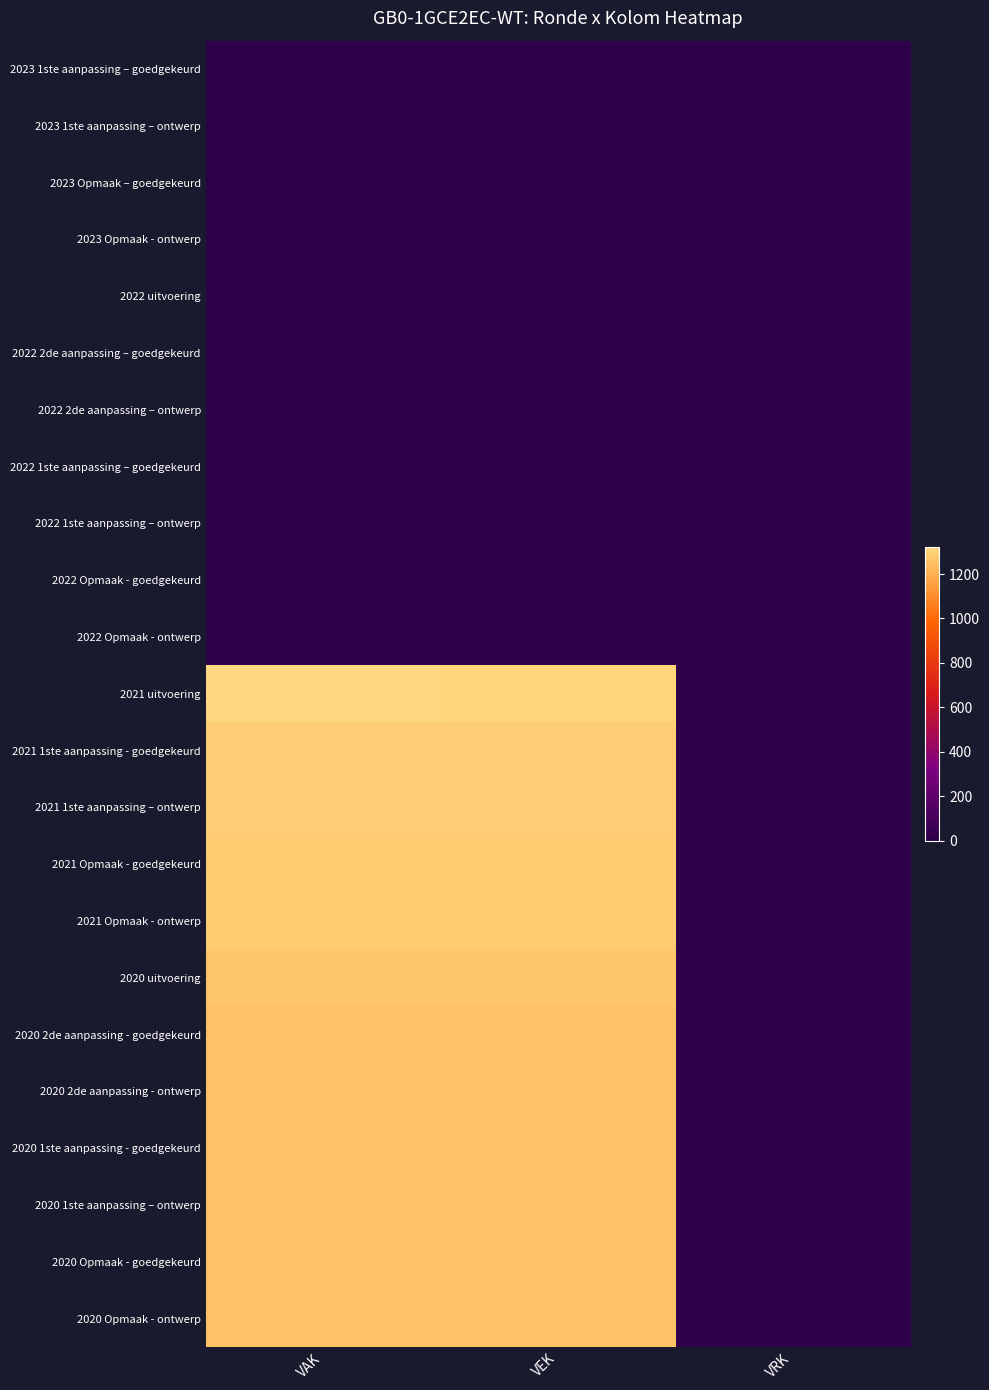

Reading left to right, transcribe all the data shown in this chart.

2023 1ste aanpassing – goedgekeurd: VAK=0	VEK=0	VRK=0
2023 1ste aanpassing – ontwerp: VAK=0	VEK=0	VRK=0
2023 Opmaak – goedgekeurd: VAK=0	VEK=0	VRK=0
2023 Opmaak - ontwerp: VAK=0	VEK=0	VRK=0
2022 uitvoering: VAK=0	VEK=0	VRK=0
2022 2de aanpassing – goedgekeurd: VAK=0	VEK=0	VRK=0
2022 2de aanpassing – ontwerp: VAK=0	VEK=0	VRK=0
2022 1ste aanpassing – goedgekeurd: VAK=0	VEK=0	VRK=0
2022 1ste aanpassing – ontwerp: VAK=0	VEK=0	VRK=0
2022 Opmaak - goedgekeurd: VAK=0	VEK=0	VRK=0
2022 Opmaak - ontwerp: VAK=0	VEK=0	VRK=0
2021 uitvoering: VAK=1321	VEK=1308	VRK=0
2021 1ste aanpassing - goedgekeurd: VAK=1290	VEK=1290	VRK=0
2021 1ste aanpassing – ontwerp: VAK=1290	VEK=1290	VRK=0
2021 Opmaak - goedgekeurd: VAK=1282	VEK=1282	VRK=0
2021 Opmaak - ontwerp: VAK=1282	VEK=1282	VRK=0
2020 uitvoering: VAK=1268	VEK=1268	VRK=0
2020 2de aanpassing - goedgekeurd: VAK=1258	VEK=1258	VRK=0
2020 2de aanpassing - ontwerp: VAK=1258	VEK=1258	VRK=0
2020 1ste aanpassing - goedgekeurd: VAK=1258	VEK=1258	VRK=0
2020 1ste aanpassing – ontwerp: VAK=1258	VEK=1258	VRK=0
2020 Opmaak - goedgekeurd: VAK=1258	VEK=1258	VRK=0
2020 Opmaak - ontwerp: VAK=1258	VEK=1258	VRK=0